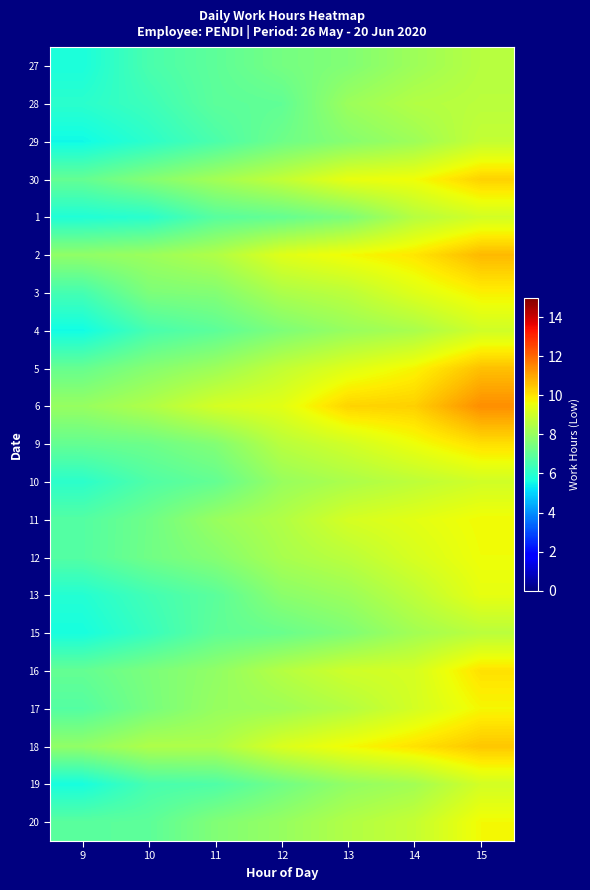

Reading left to right, what are all the values shown in this chart?

27: 9=5.7	10=6.6	11=7.0	12=7.4	13=7.6	14=8.1	15=8.6
28: 9=6.0	10=6.4	11=6.9	12=7.0	13=8.1	14=8.5	15=8.6
29: 9=5.6	10=6.1	11=6.6	12=7.3	13=7.7	14=8.1	15=8.8
30: 9=7.1	10=7.7	11=8.2	12=8.8	13=9.5	14=9.6	15=10.3
1: 9=5.8	10=6.0	11=6.8	12=7.1	13=7.5	14=8.6	15=9.1
2: 9=7.9	10=8.1	11=8.5	12=9.3	13=9.7	14=10.0	15=10.7
3: 9=6.5	10=7.5	11=7.6	12=8.4	13=8.7	14=9.3	15=9.8
4: 9=5.6	10=6.6	11=6.9	12=7.5	13=8.0	14=8.3	15=9.0
5: 9=7.1	10=7.7	11=8.1	12=8.8	13=9.3	14=9.7	15=10.6
6: 9=8.0	10=8.5	11=9.1	12=9.4	13=10.3	14=10.3	15=11.4
9: 9=7.1	10=7.2	11=7.6	12=8.6	13=9.0	14=9.6	15=10.1
10: 9=6.0	10=6.7	11=7.1	12=8.0	13=8.4	14=8.7	15=9.0
11: 9=6.8	10=7.3	11=8.0	12=8.5	13=9.1	14=9.4	15=9.7
12: 9=6.8	10=7.3	11=7.7	12=8.3	13=8.6	14=9.2	15=9.6
13: 9=5.9	10=6.5	11=6.9	12=7.8	13=8.1	14=8.7	15=9.4
15: 9=5.7	10=6.3	11=7.0	12=7.2	13=7.6	14=8.2	15=8.6
16: 9=7.1	10=7.5	11=7.9	12=8.5	13=9.0	14=9.1	15=10.1
17: 9=6.8	10=7.4	11=8.0	12=8.2	13=8.5	14=9.1	15=9.7
18: 9=7.9	10=8.4	11=8.4	12=9.2	13=9.7	14=10.0	15=10.5
19: 9=5.7	10=6.6	11=6.7	12=7.3	13=7.9	14=8.2	15=9.1
20: 9=6.9	10=7.0	11=7.6	12=8.0	13=8.5	14=8.8	15=9.7